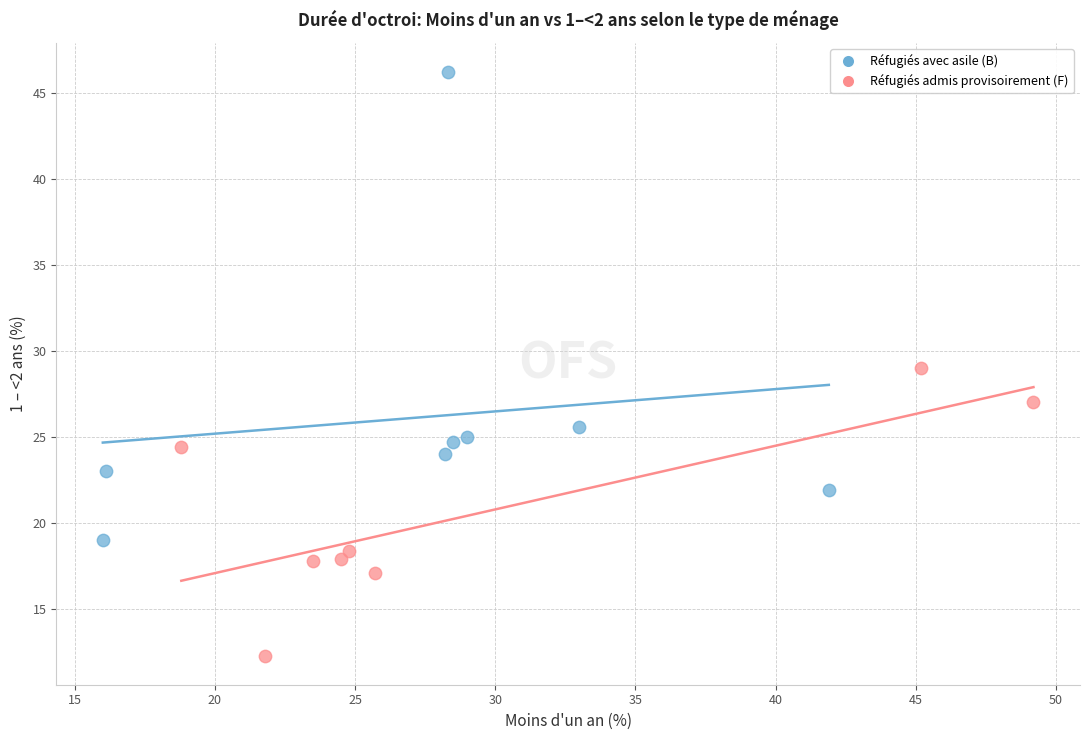

Which series has the widest spread of Y values?

Réfugiés avec asile (B)